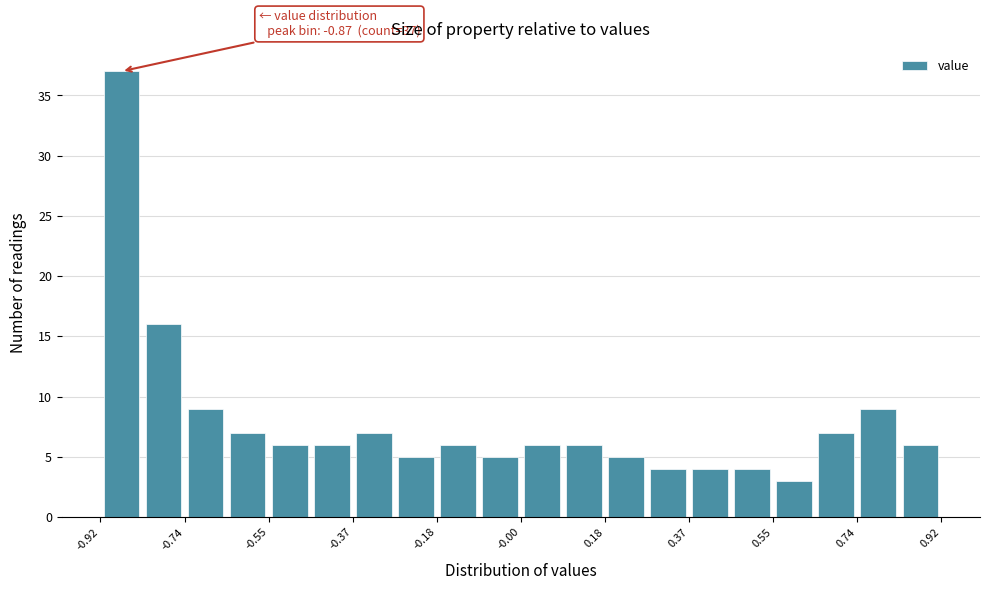

Over which range of the x-axis is the bar tallest?

-0.920 to -0.828